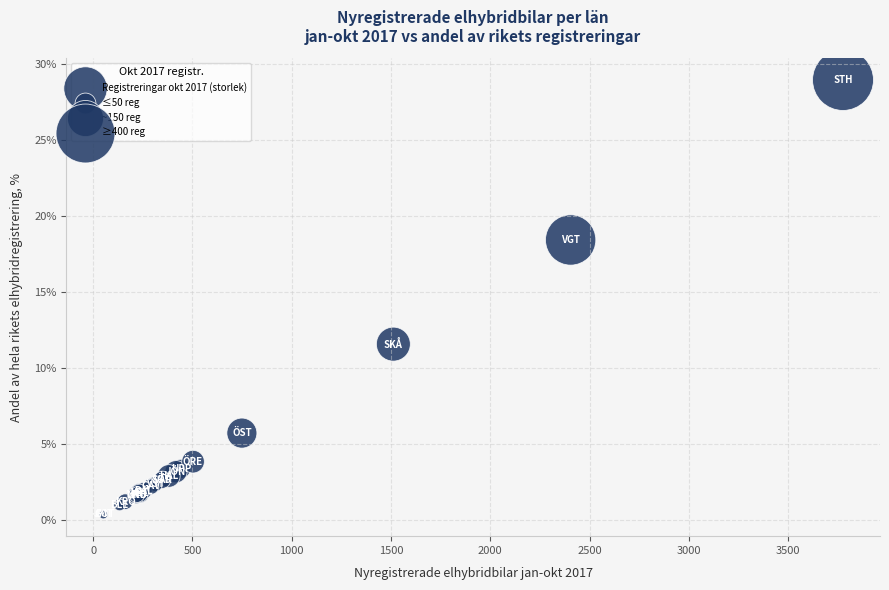

What Y value in the scatter plot is closest to 14?

11.6